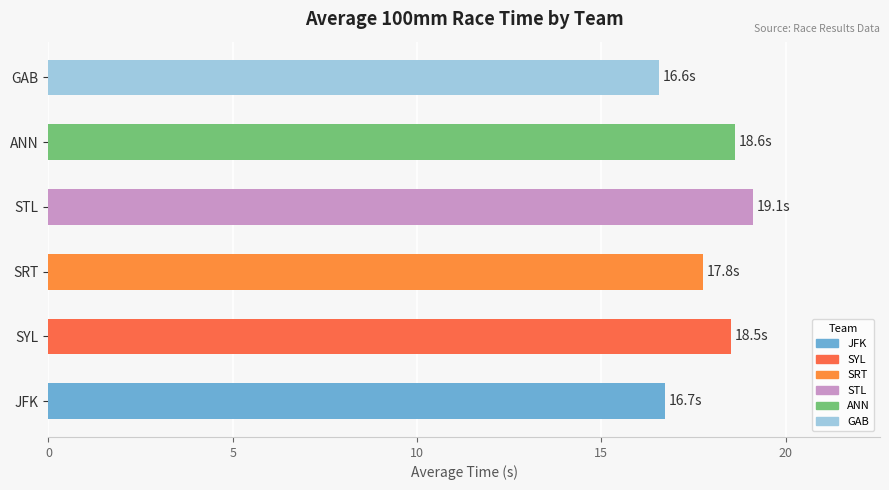

Reading bottom to top, list all the values displayed in this chart.

16.7	18.5	17.8	19.1	18.6	16.6